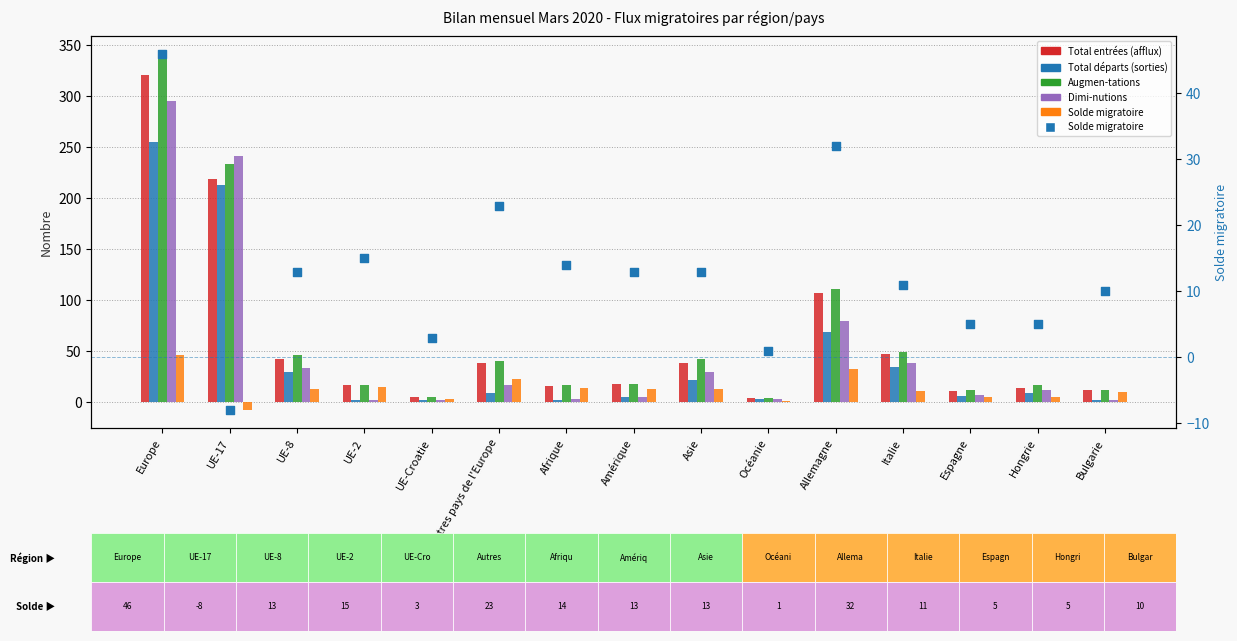

Which series has the largest total across all categories?

Augmen-tations